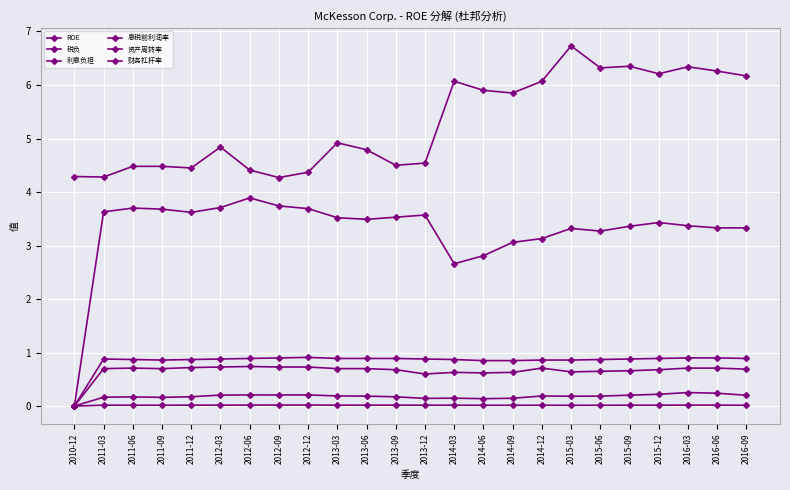

Does the chart have visible grid lines?

Yes